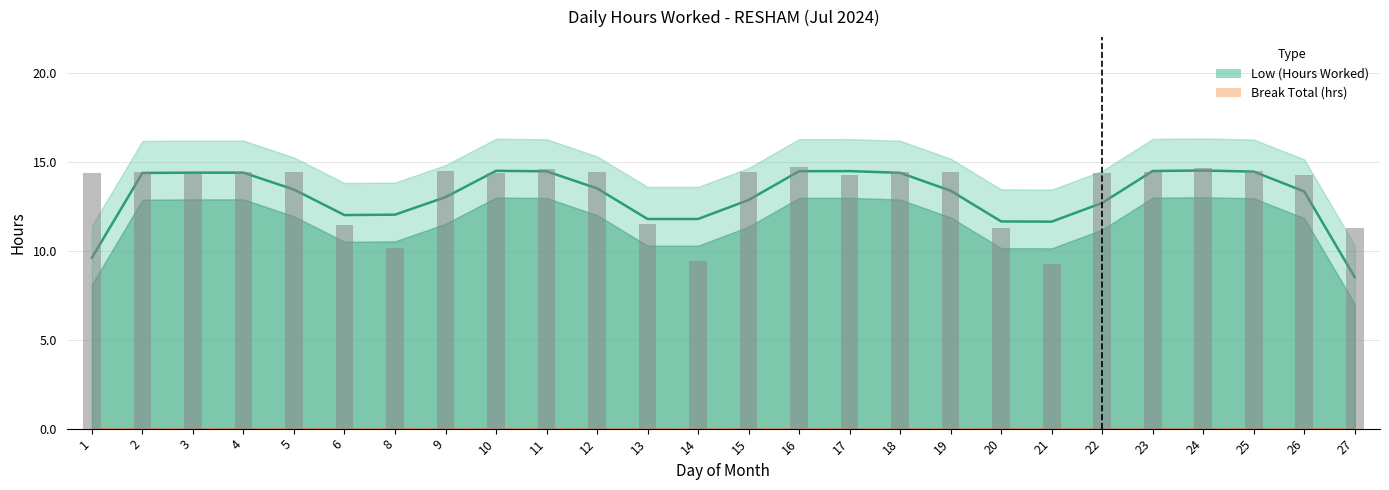

What is the difference between the values at 13 and 11?

3.1